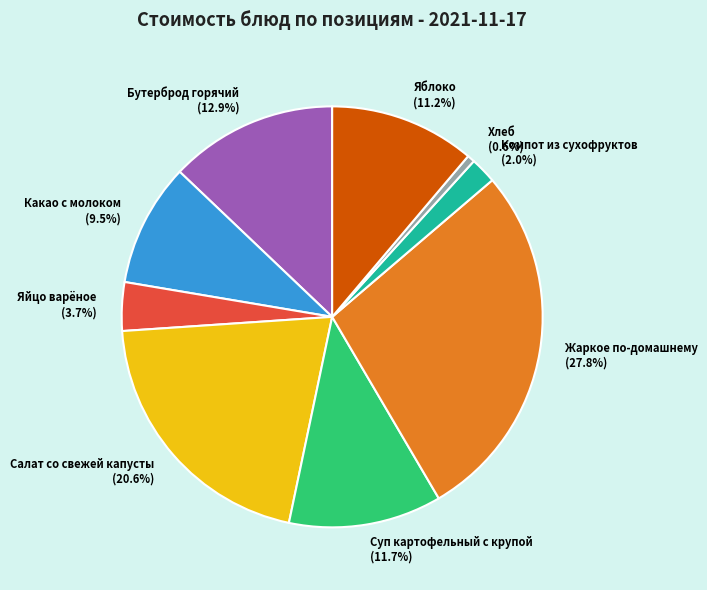

Does Суп картофельный с крупой represent more than half of the total?

No